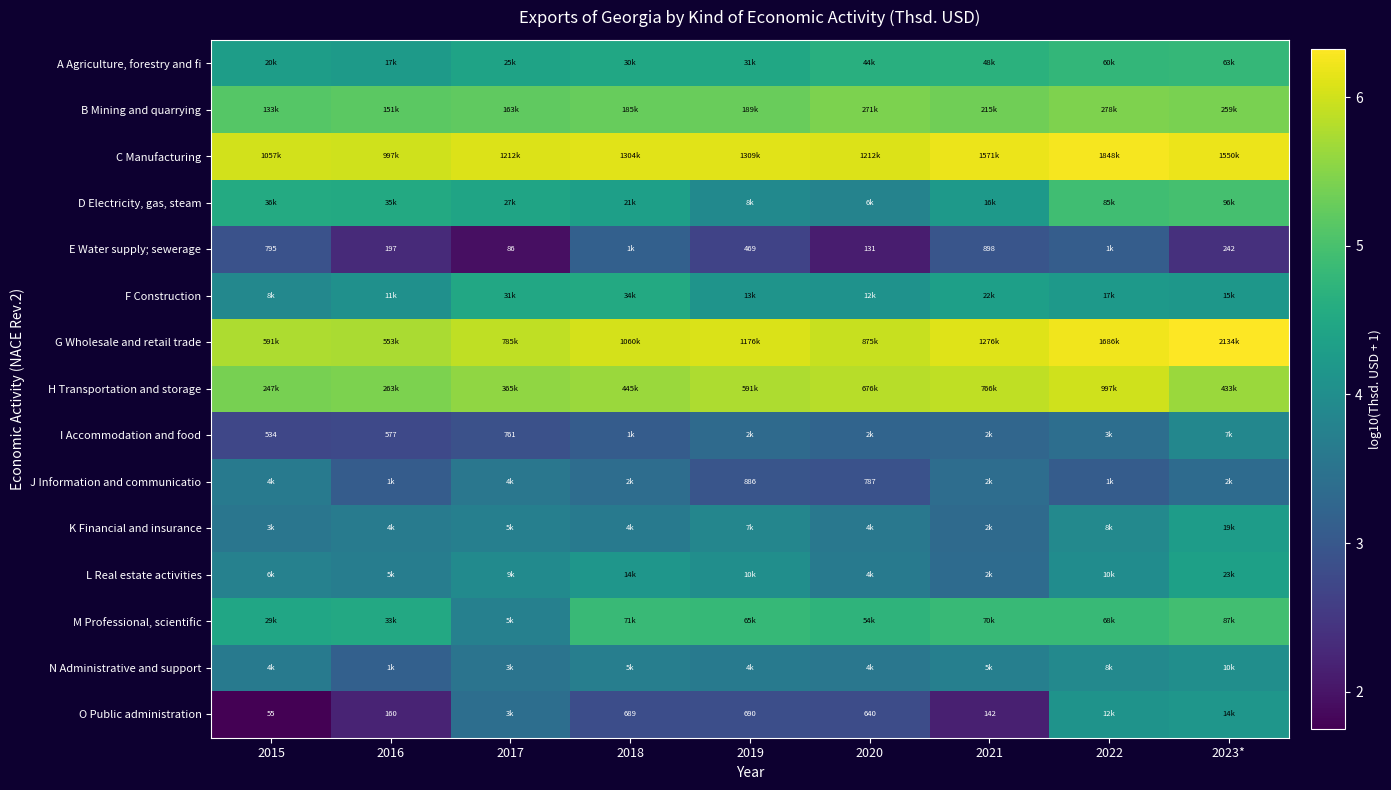

How many series are shown in this chart?

15